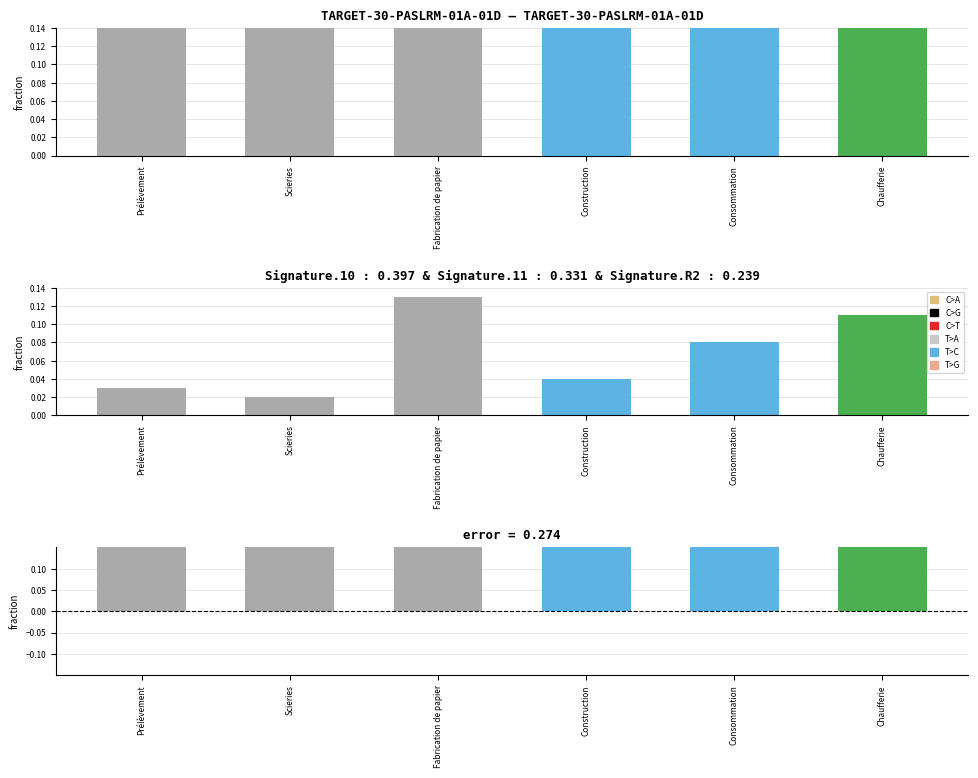

What is the difference between the maximum and second lowest values in the Difference series?

0.1